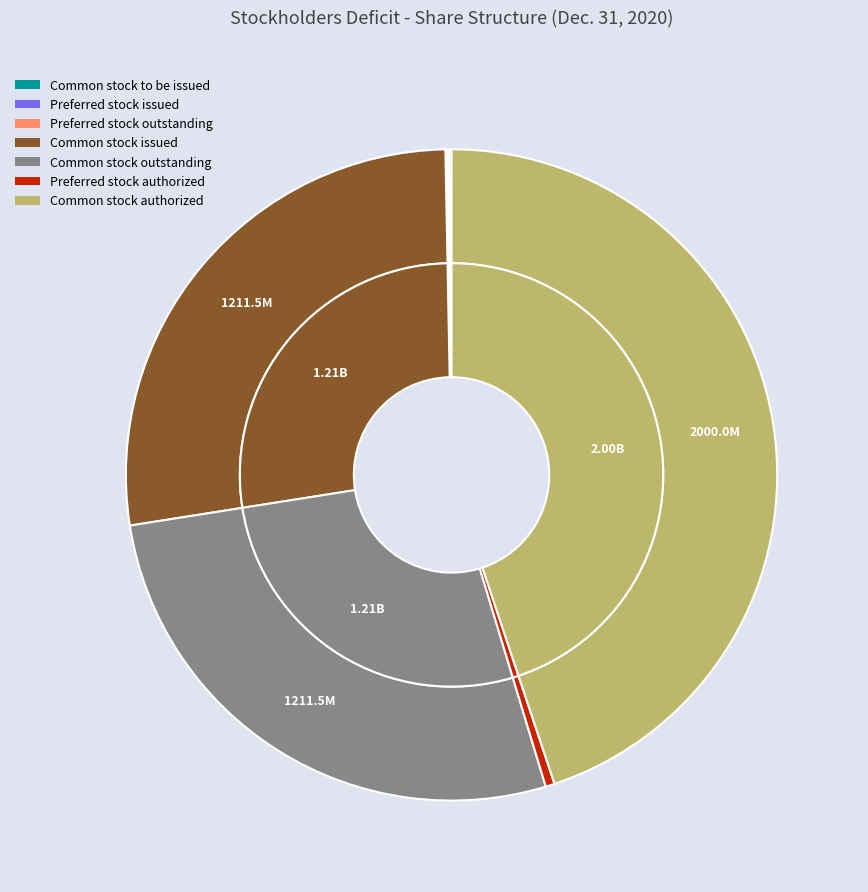

What is the largest slice in the pie chart?

Common stock authorized